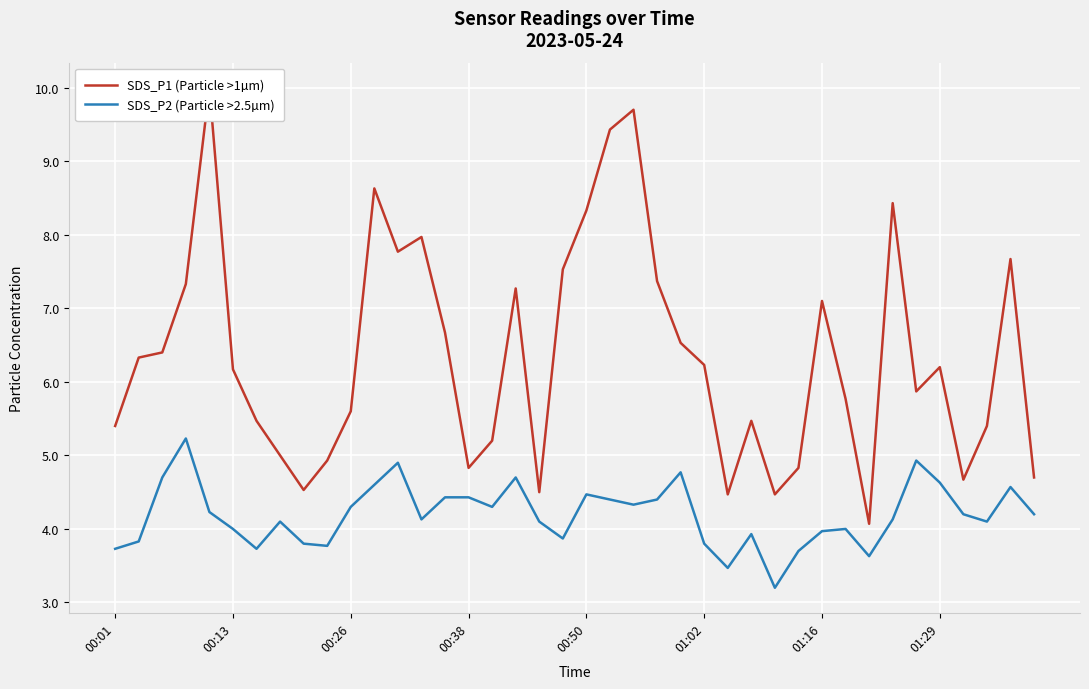

How many values in the SDS_P1 (Particle >1µm) series are below 6?

19